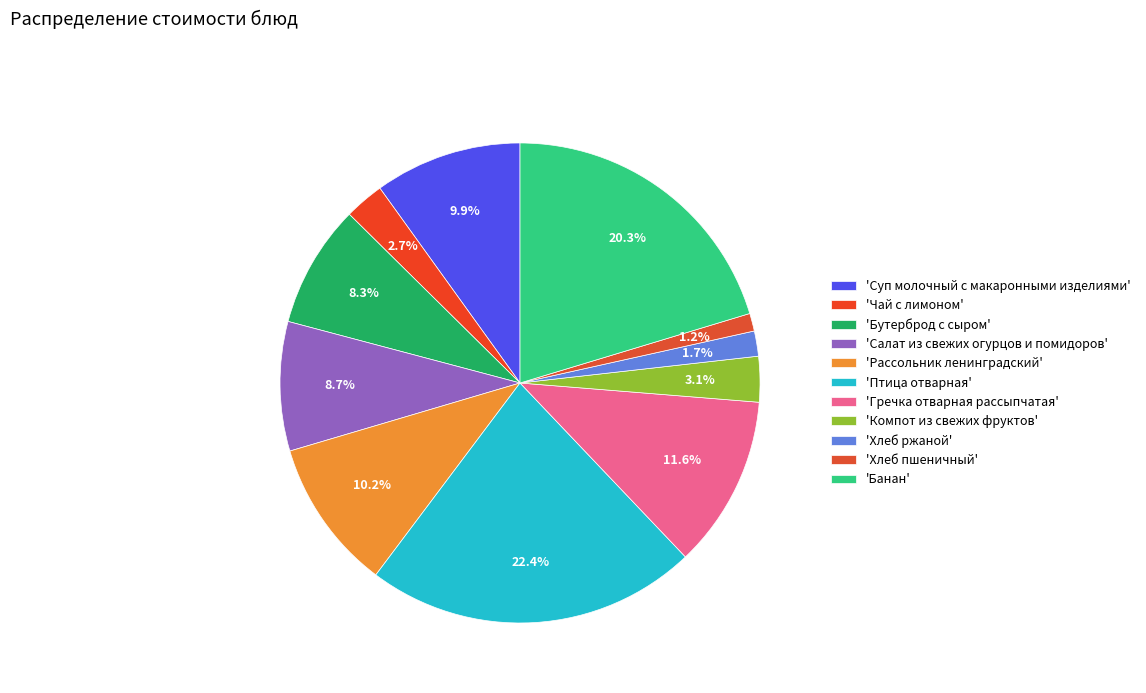

Count the number of slices in the pie.

11